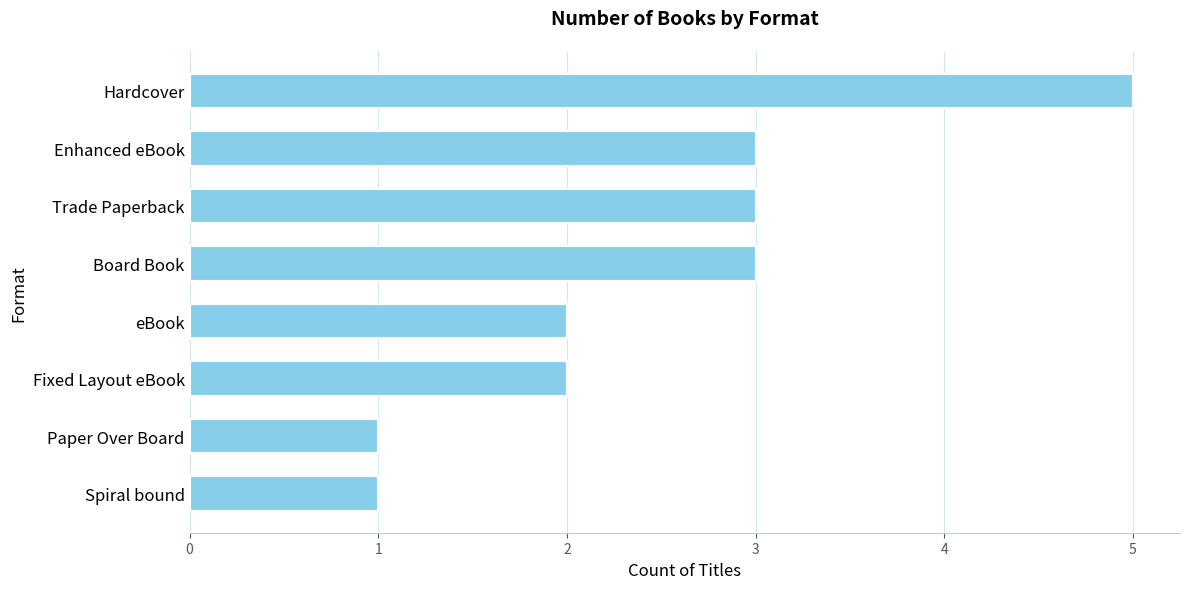

Is it true that the value at Trade Paperback is 4?

False